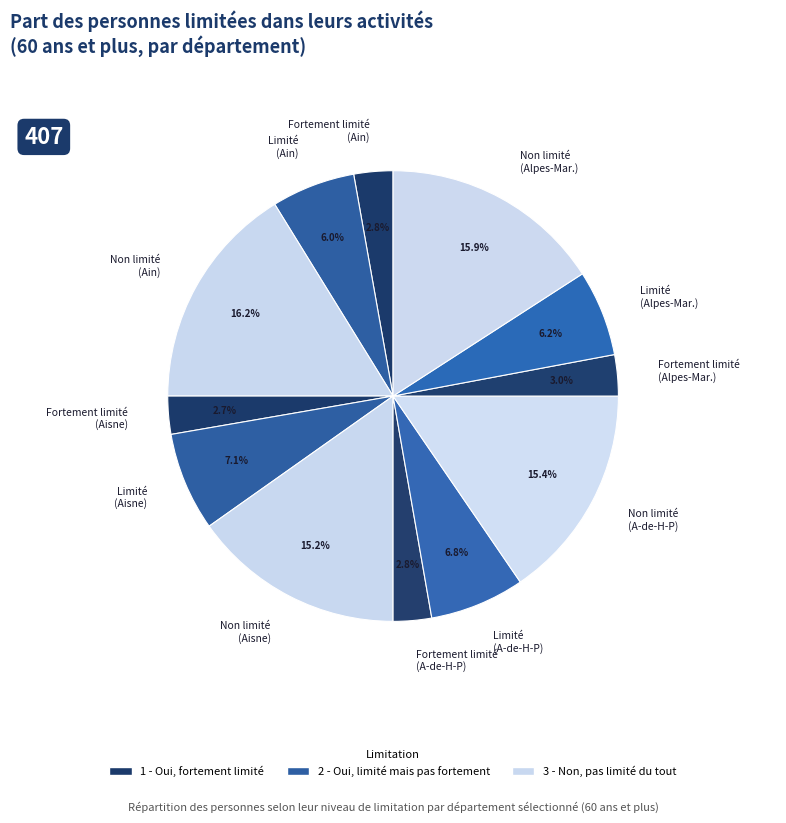

Between Non limité (Ain) and Non limité (Aisne), which is larger?

Non limité (Ain)